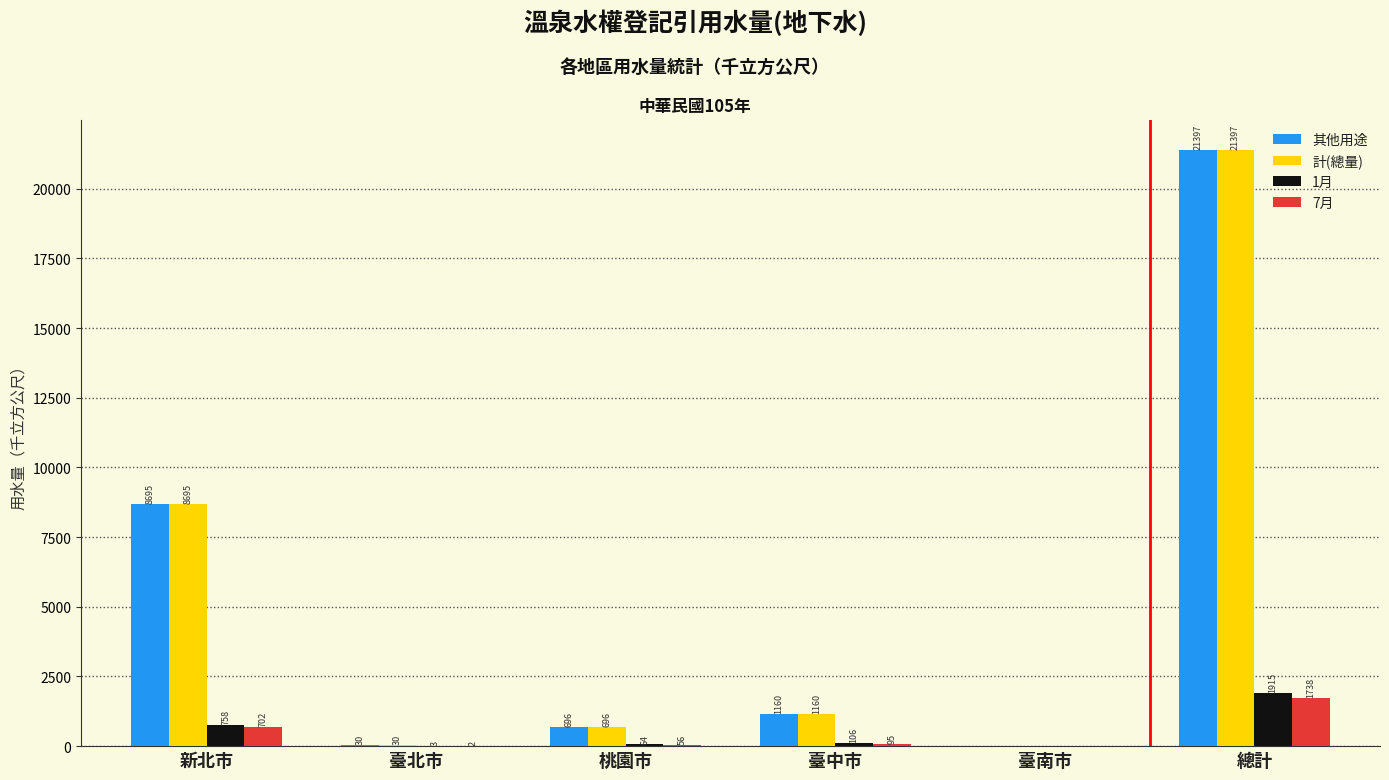

How many groups of bars are there?

6